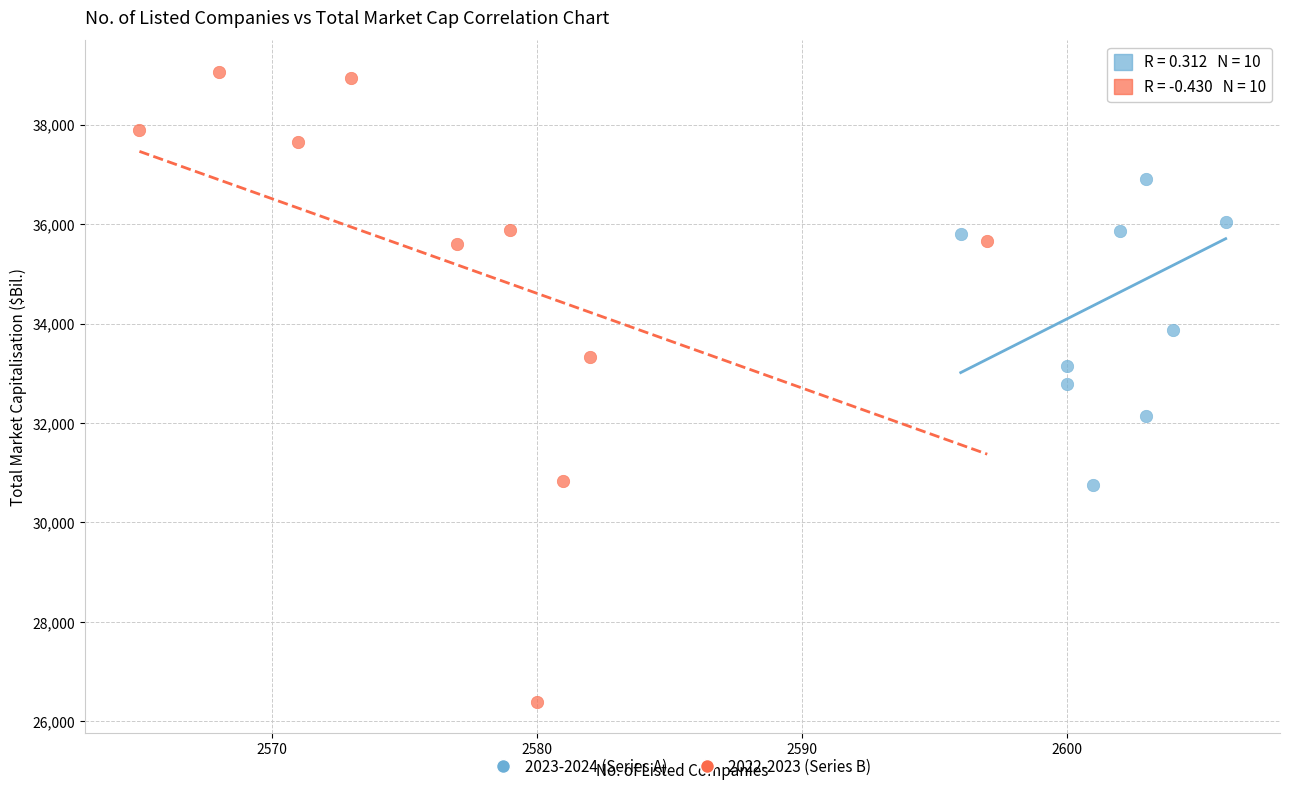

Which series contains the lowest Y value?

2022-2023 (Series B)